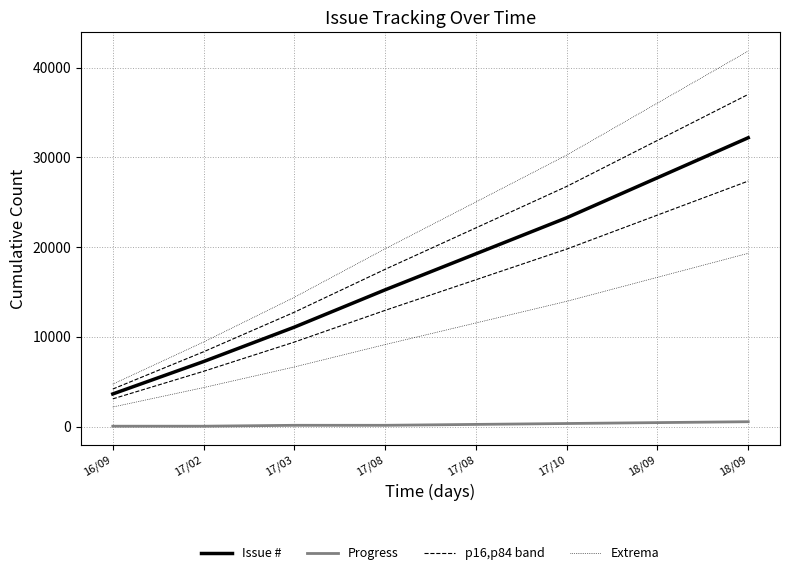

Reading left to right, list all the values displayed in this chart.

Issue #: 16/09=3643.0	17/02=7252.0	17/03=11084.0	17/08=15240.0	17/08=19253.0	17/10=23268.0	18/09=27726.0	18/09=32183.0
Progress: 16/09=50.0	17/02=50.0	17/03=150.0	17/08=150.0	17/08=250.0	17/10=350.0	18/09=450.0	18/09=550.0
p16,p84 band: 16/09=4189.4	17/02=8339.8	17/03=12746.6	17/08=17526.0	17/08=22140.9	17/10=26758.2	18/09=31884.9	18/09=37010.4
Extrema: 16/09=4735.9	17/02=9427.6	17/03=14409.2	17/08=19812.0	17/08=25028.9	17/10=30248.4	18/09=36043.8	18/09=41837.9